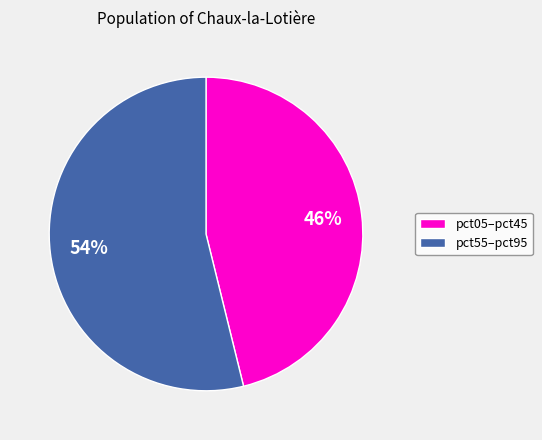

How many slices are in this pie chart?

2